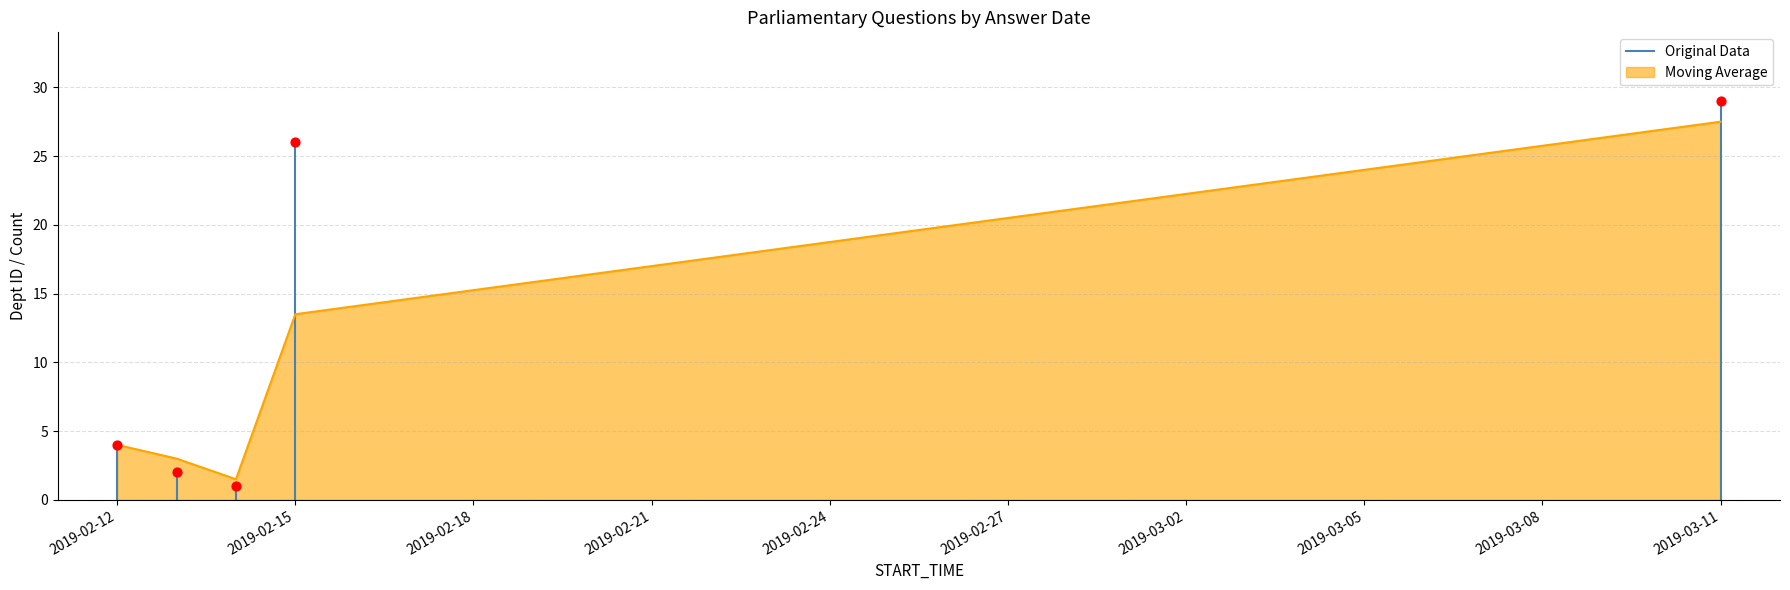

Is it true that Moving Average equals 4.0 at 2019-02-12?

True